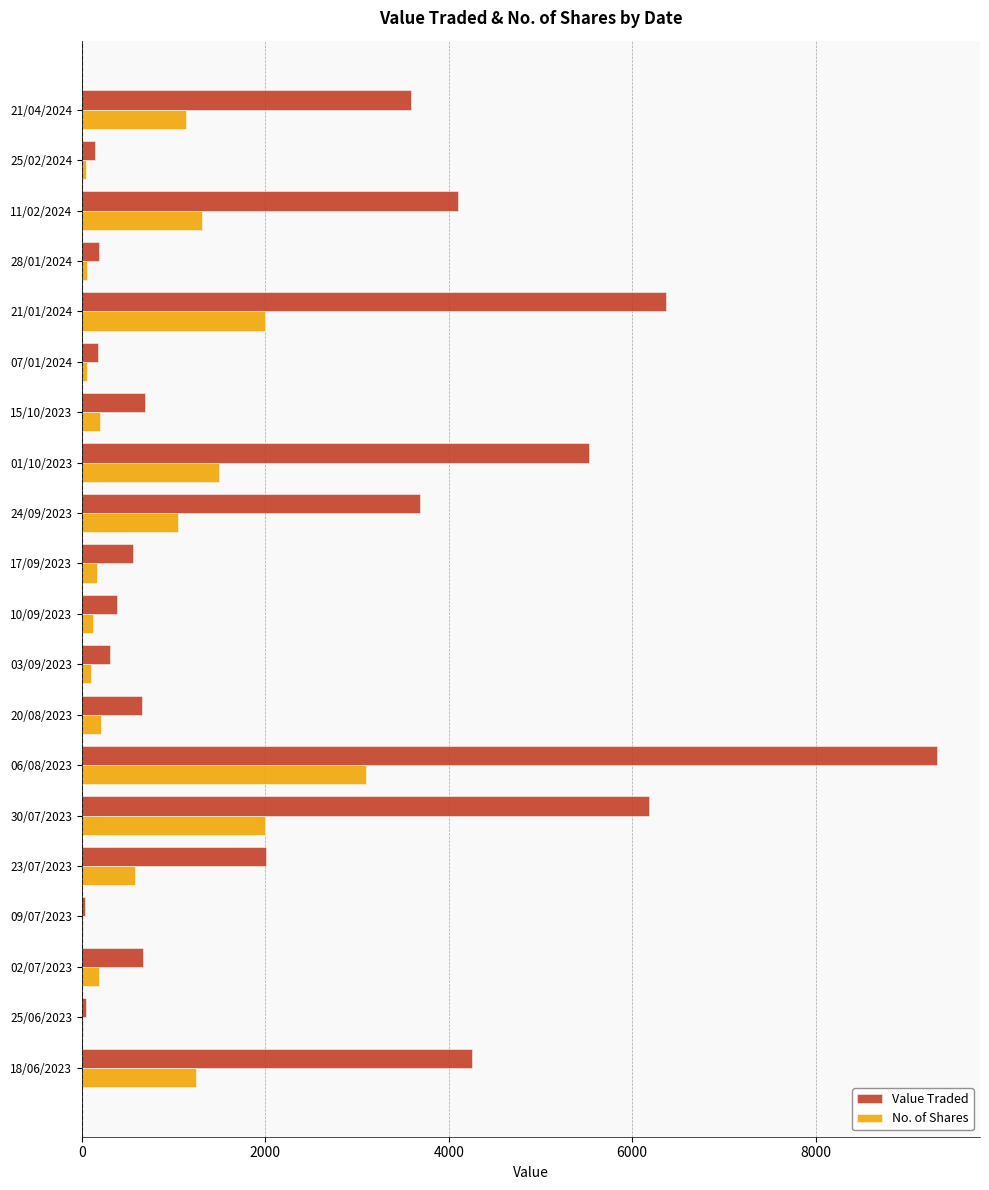

True or false: No. of Shares has a value of 917 at 01/10/2023.

False